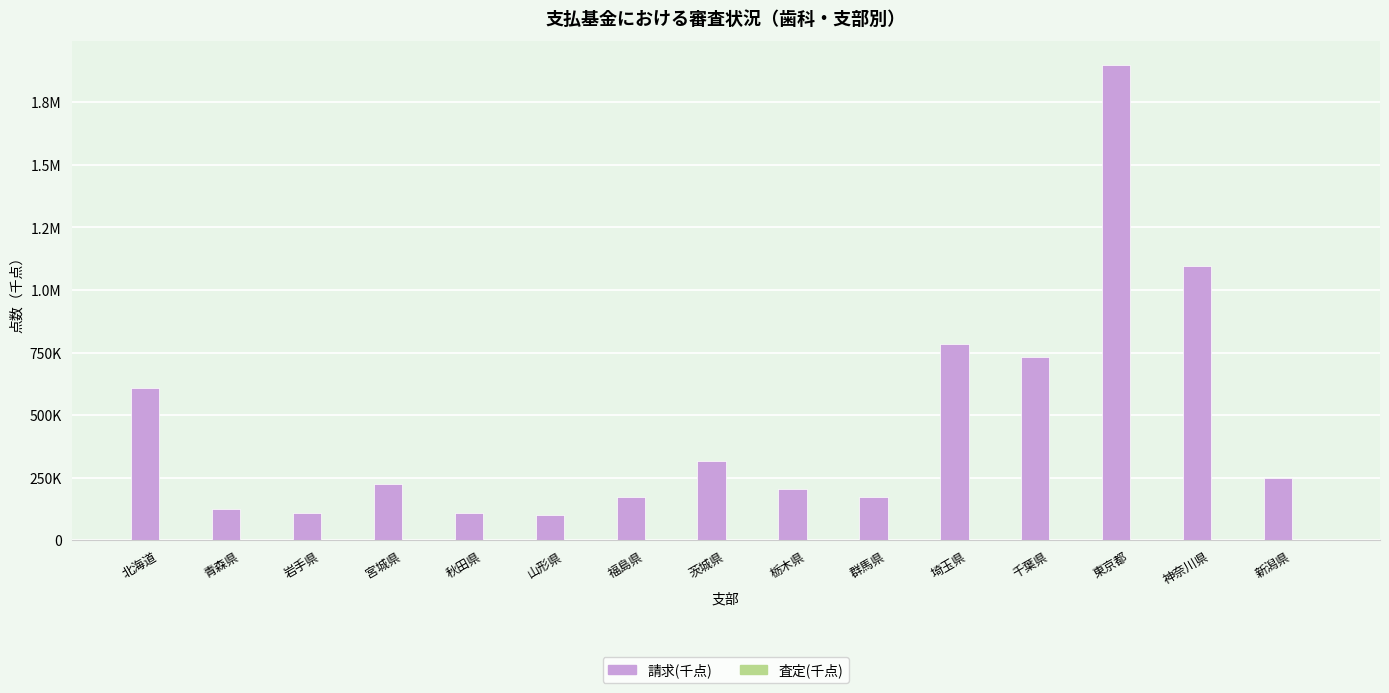

Does the chart contain stacked bars?

No